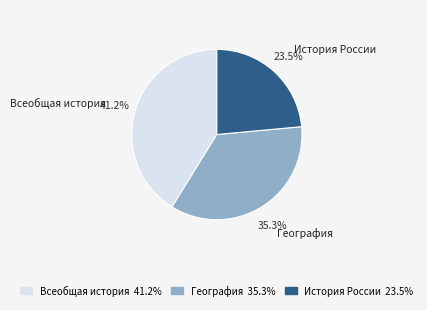

Does any single category account for the majority?

No